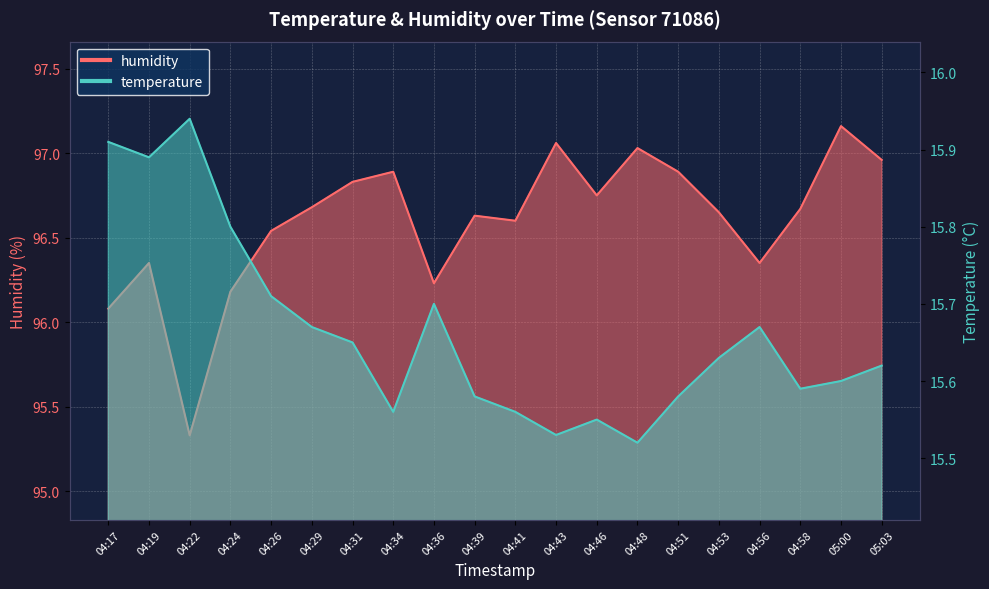

Read the humidity value at 04:53.

96.7